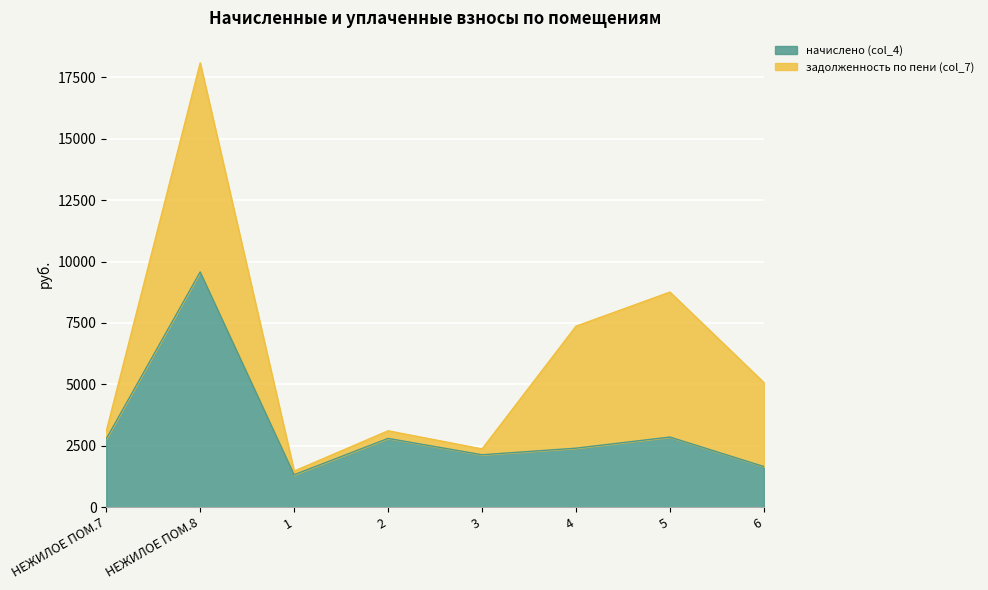

What is the change in value from 4 to 5?

+452.4